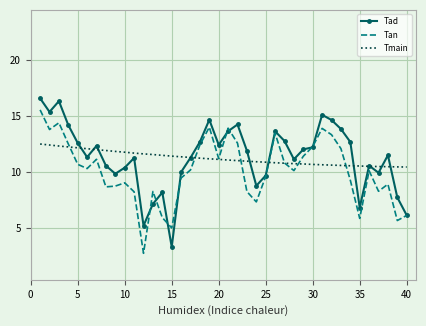

What is the maximum value shown in the chart?

16.6